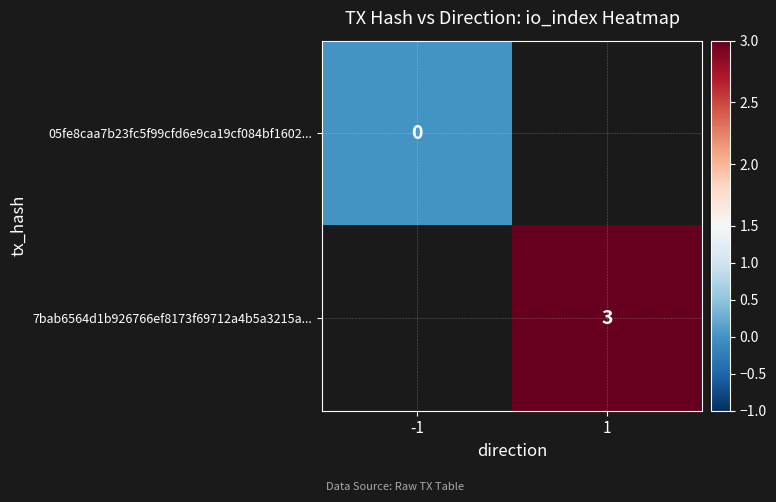

Is the value of 7bab6564d1b926766ef8173f69712a4b5a3215a... at 1 greater than the value of 05fe8caa7b23fc5f99cfd6e9ca19cf084bf1602... at -1?

Yes